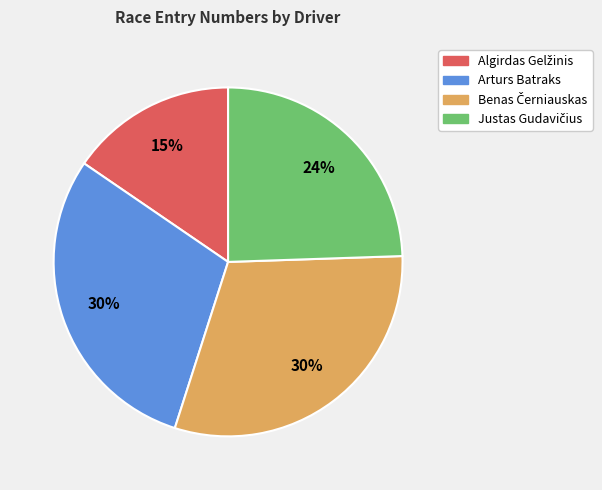

Does any single category account for the majority?

No